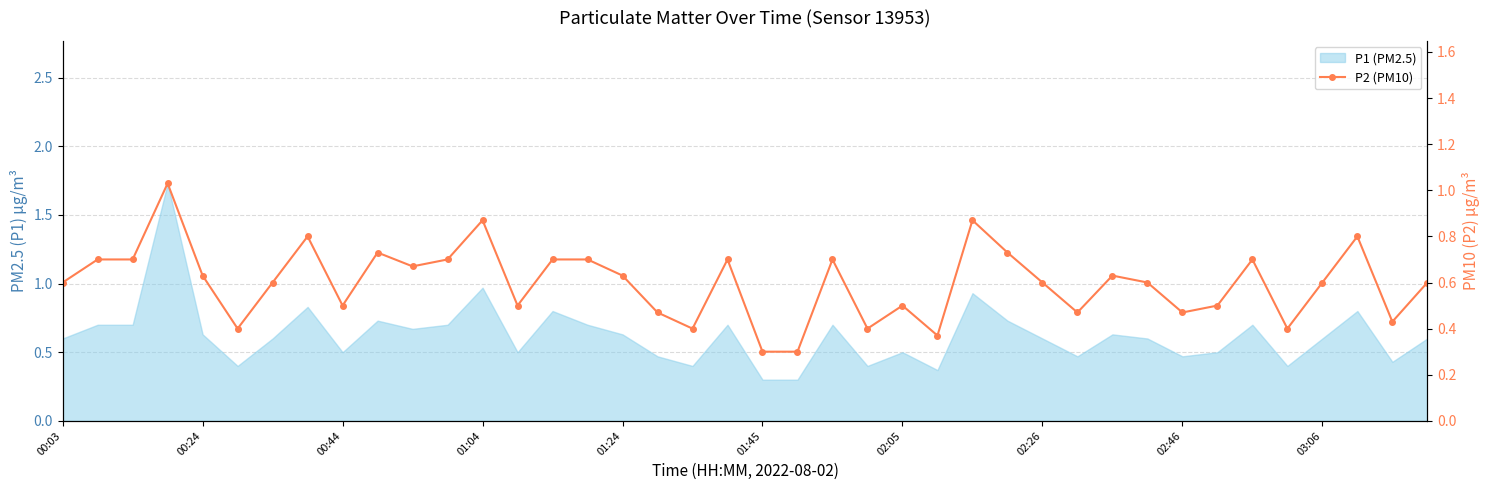

Rank the categories by value from lowest to highest.

20, 21, 25, 01:45, 18, 23, 35, 38, 17, 29, 32, 02:46, 13, 24, 33, 00:03, 02:05, 28, 31, 36, 39, 01:24, 16, 30, 10, 00:24, 00:44, 11, 14, 15, 19, 22, 34, 03:06, 27, 02:26, 37, 12, 26, 01:04